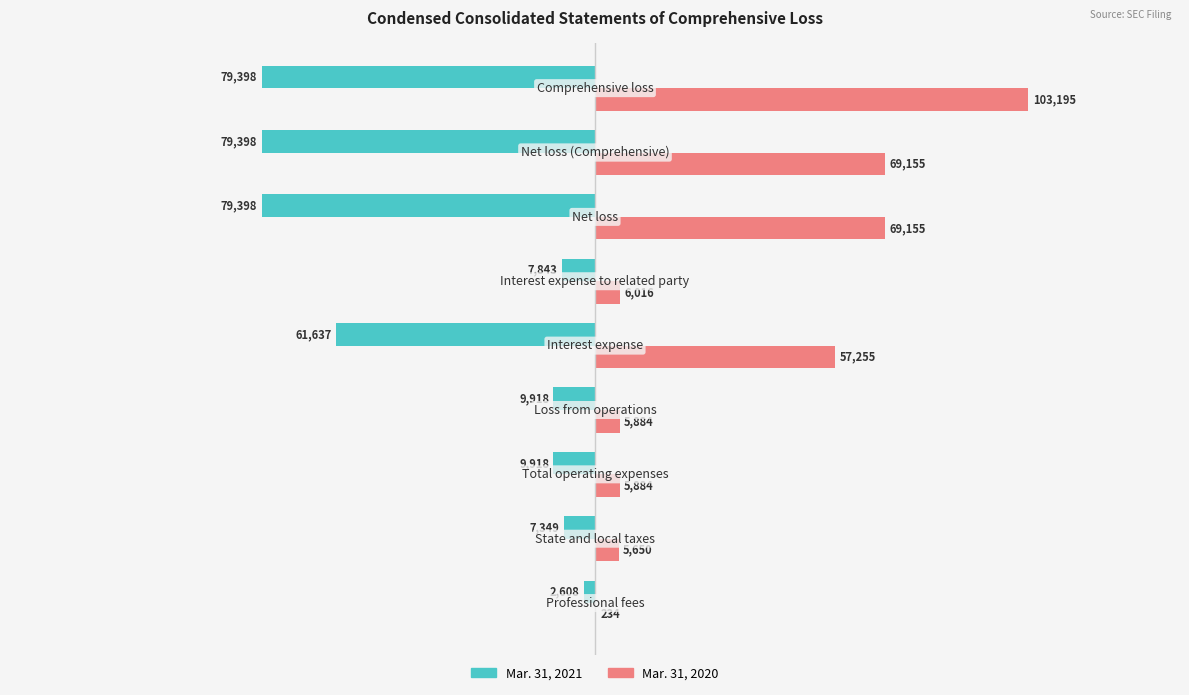

What are all the series names shown in the legend?

Mar. 31, 2021, Mar. 31, 2020